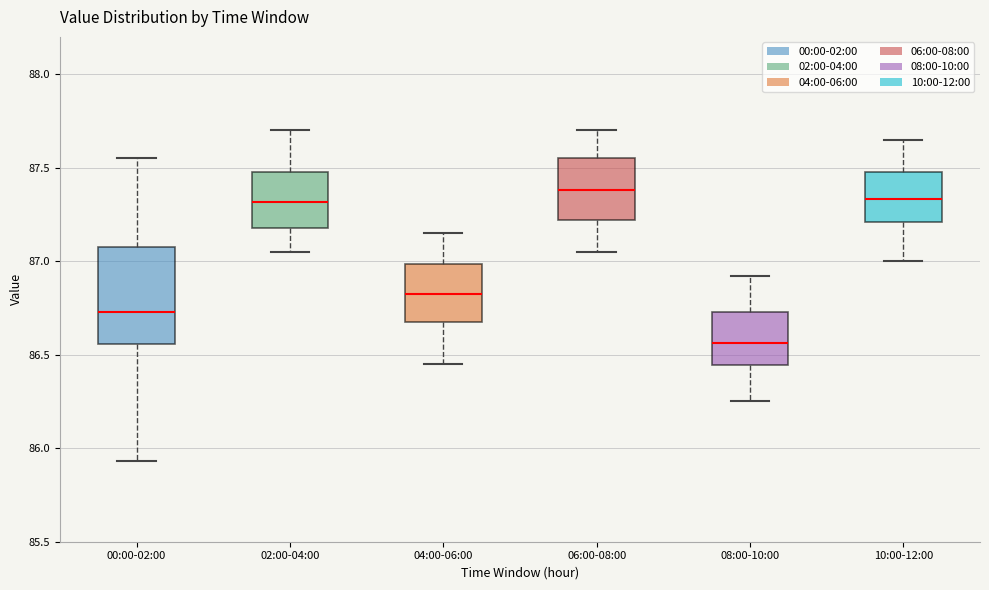

Comparing the boxes themselves (not the whiskers), which one is the tallest?

00:00-02:00